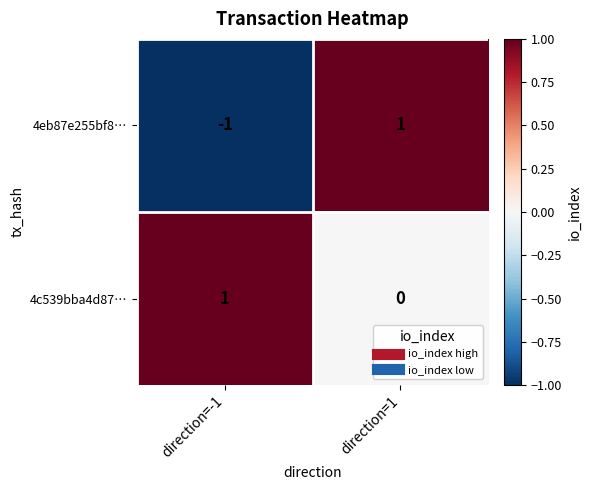

Which category has the lowest value in the 4c539bba4d87… series?

direction=1